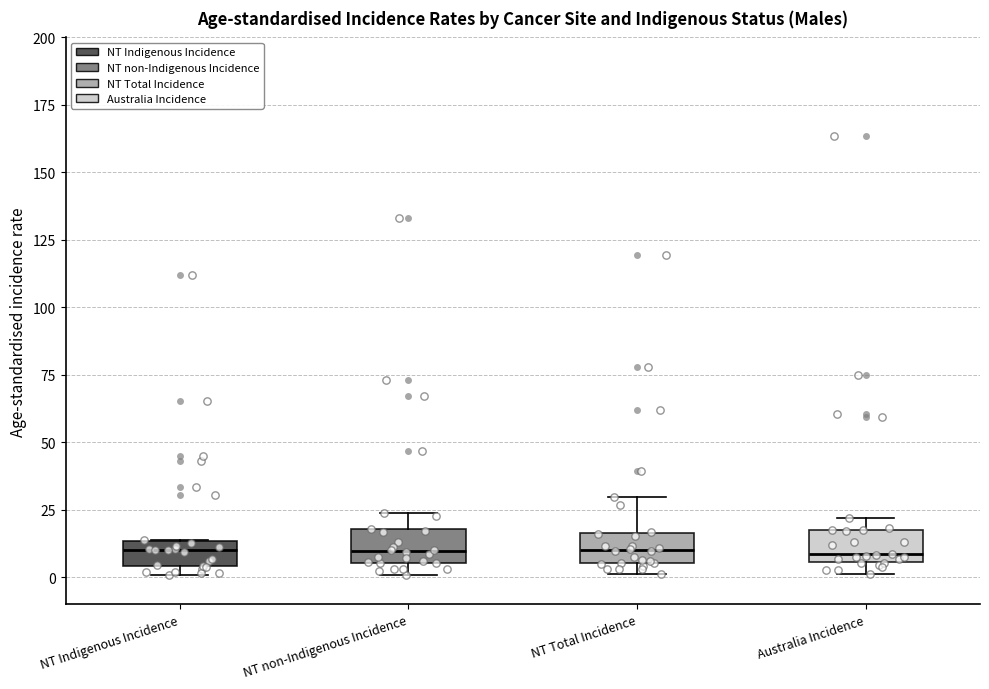

Reading left to right, transcribe this box plot: for each box, give where its median line is, the range the box spans, and where its two whiskers end, as read against the y-axis. The values are not printed on the chart, so give them approximately, as read against the axis.

NT Indigenous Incidence: median 10, box 5 to 15, whiskers 0 to 15
NT non-Indigenous Incidence: median 10, box 5 to 20, whiskers 0 to 25
NT Total Incidence: median 10, box 5 to 15, whiskers 0 to 30
Australia Incidence: median 10, box 5 to 20, whiskers 0 to 20 (just above the box's upper edge)